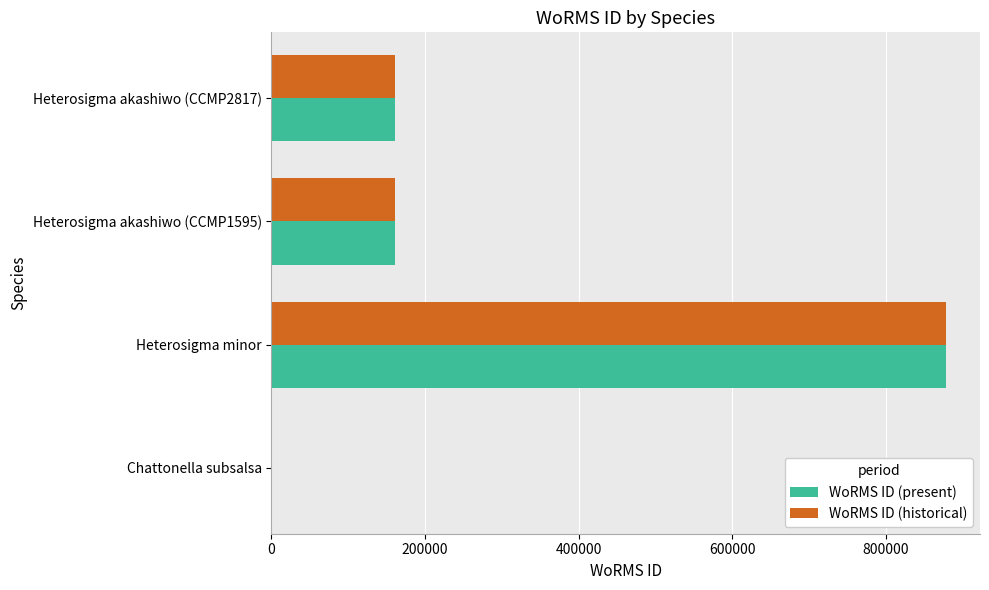

What is the maximum value shown in the chart?

878643